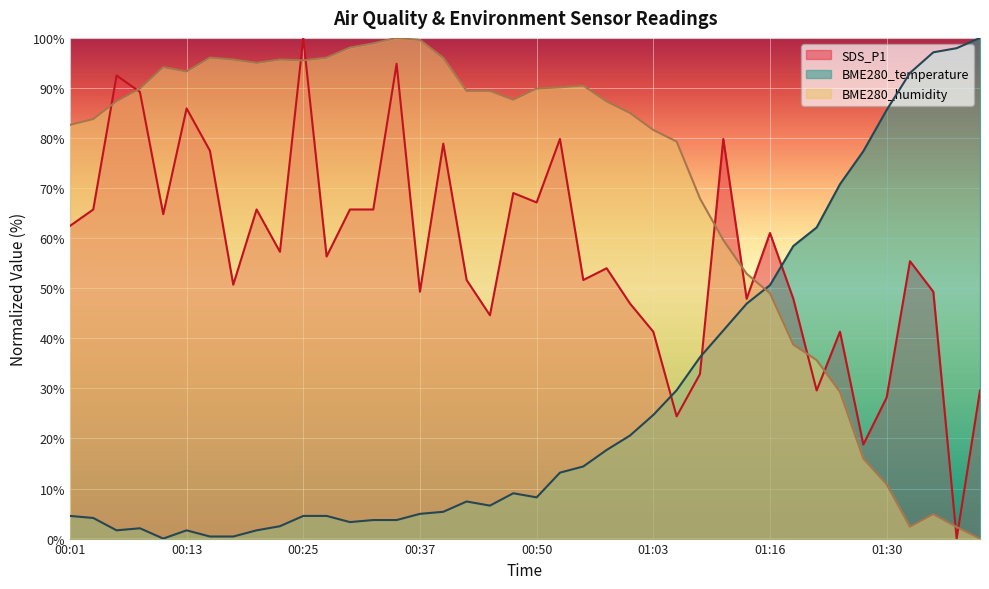

What are all the series names shown in the legend?

SDS_P1, BME280_temperature, BME280_humidity